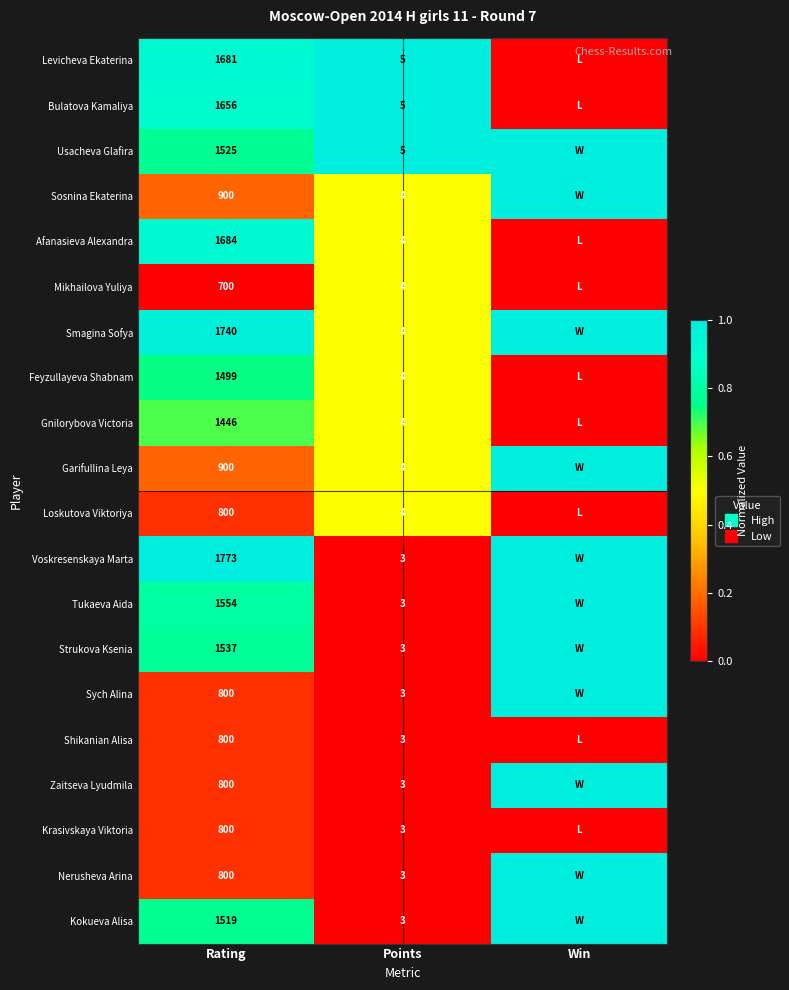

The value of Sosnina Ekaterina at Rating is 0.3. True or false?

False